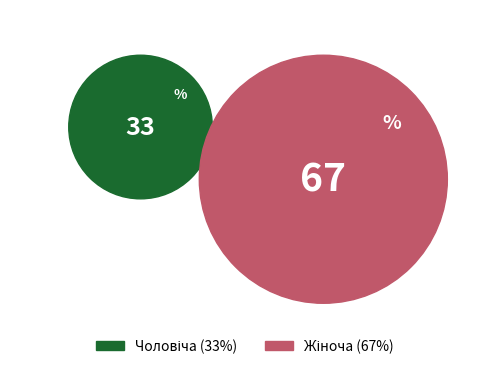

Is it true that Чоловіча is 48% of the pie?

False